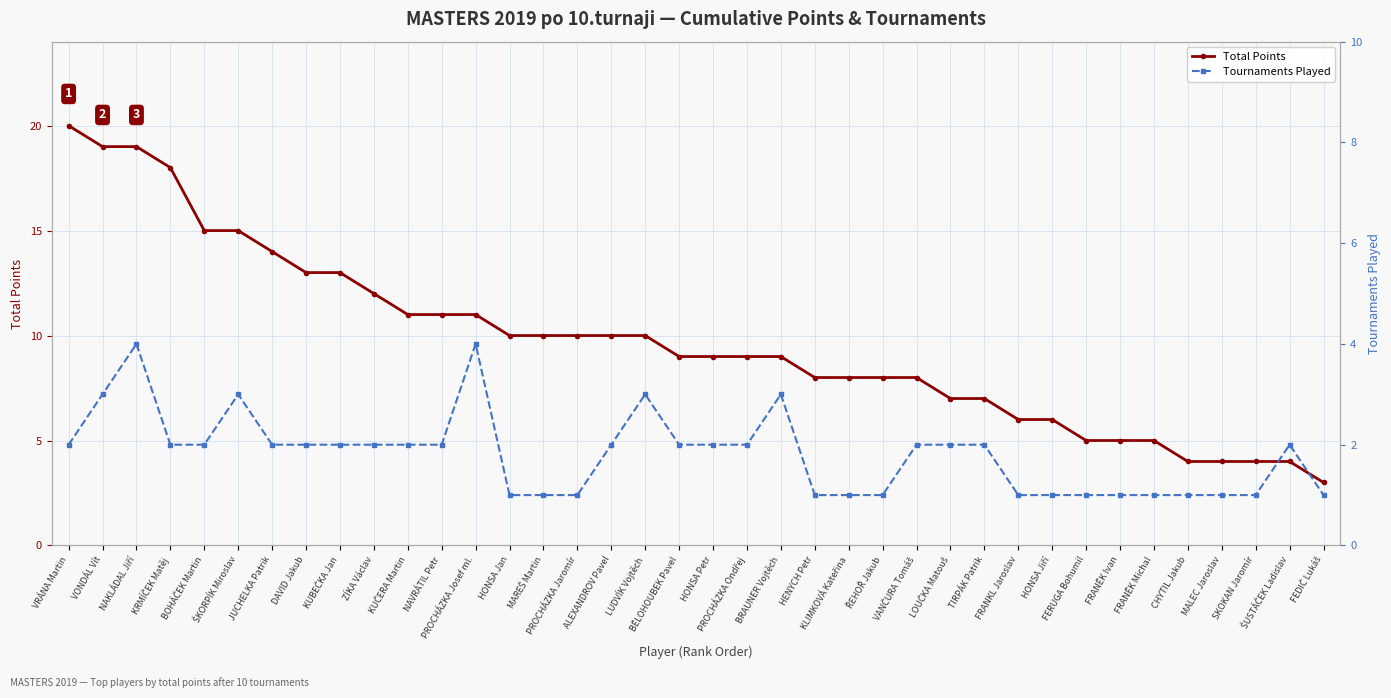

How many values in the Tournaments Played series exceed 2?

6